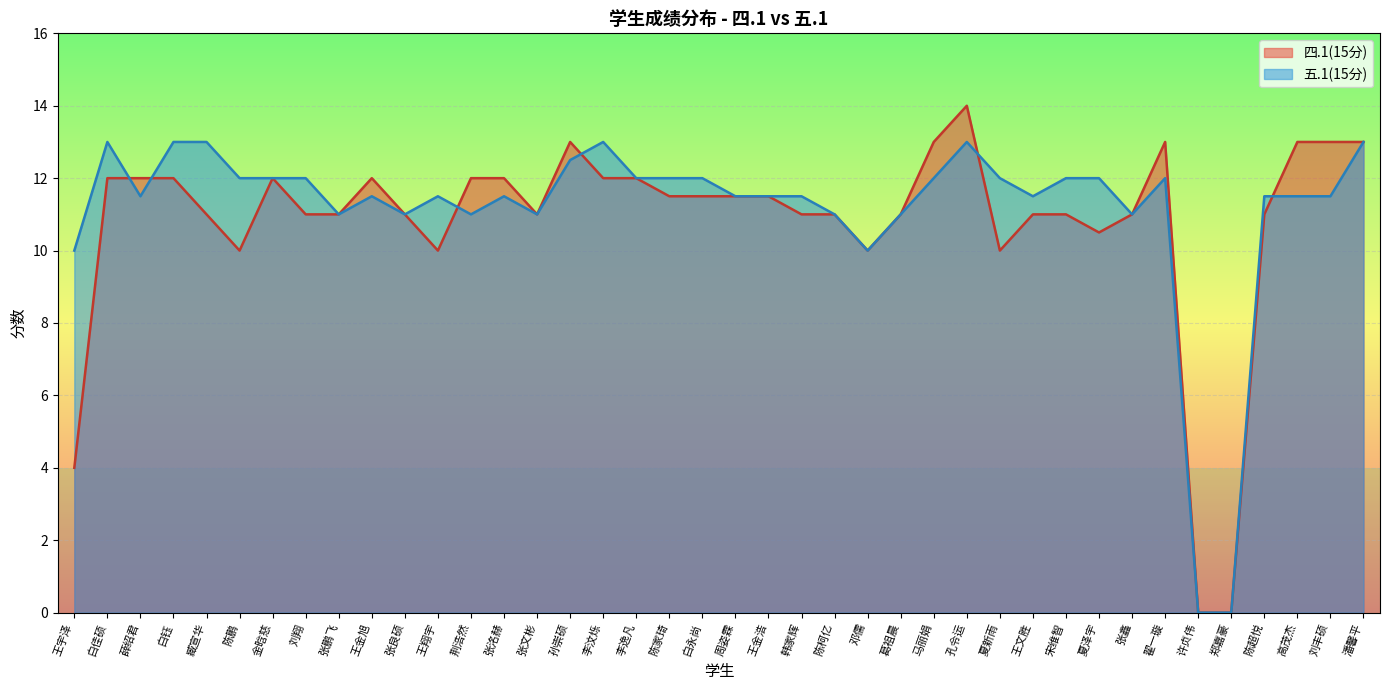

Count the number of categories in the chart.

40